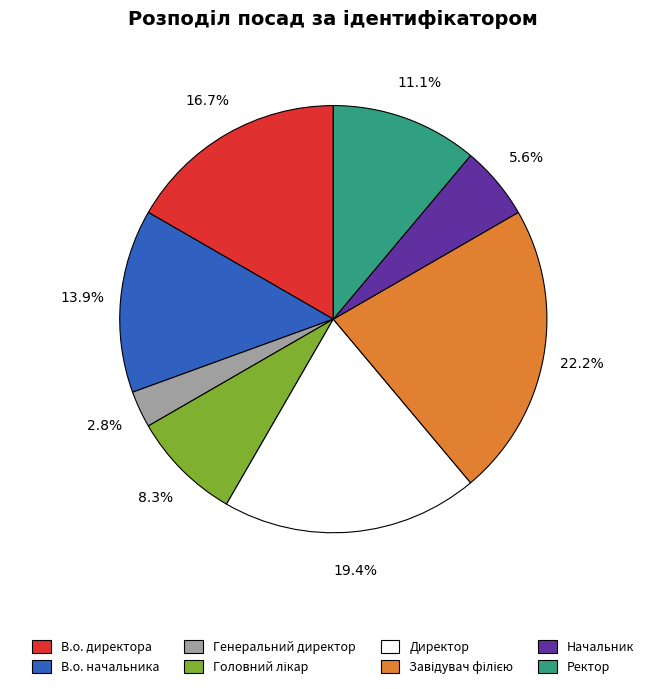

Is it true that В.о. директора is 10% of the pie?

False